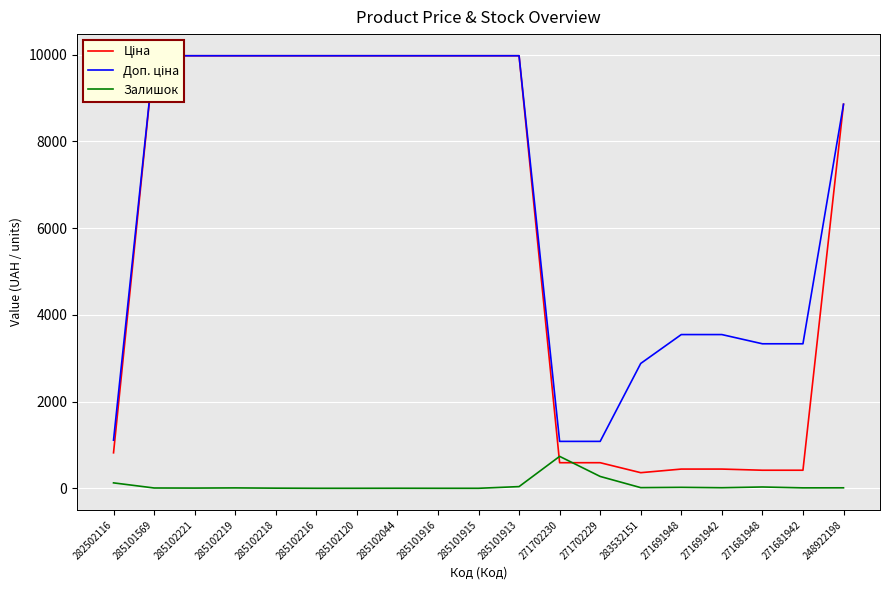

At which category does the chart reach its minimum across all series?

285102216